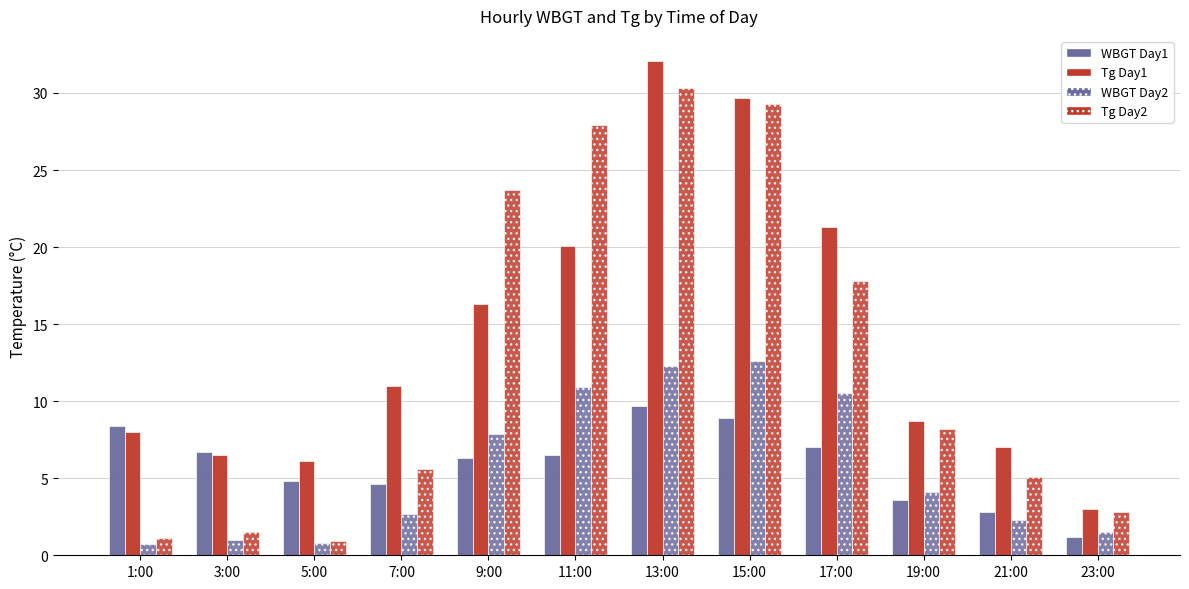

The value of Tg Hybrid at 9:00 is 8.3. True or false?

False